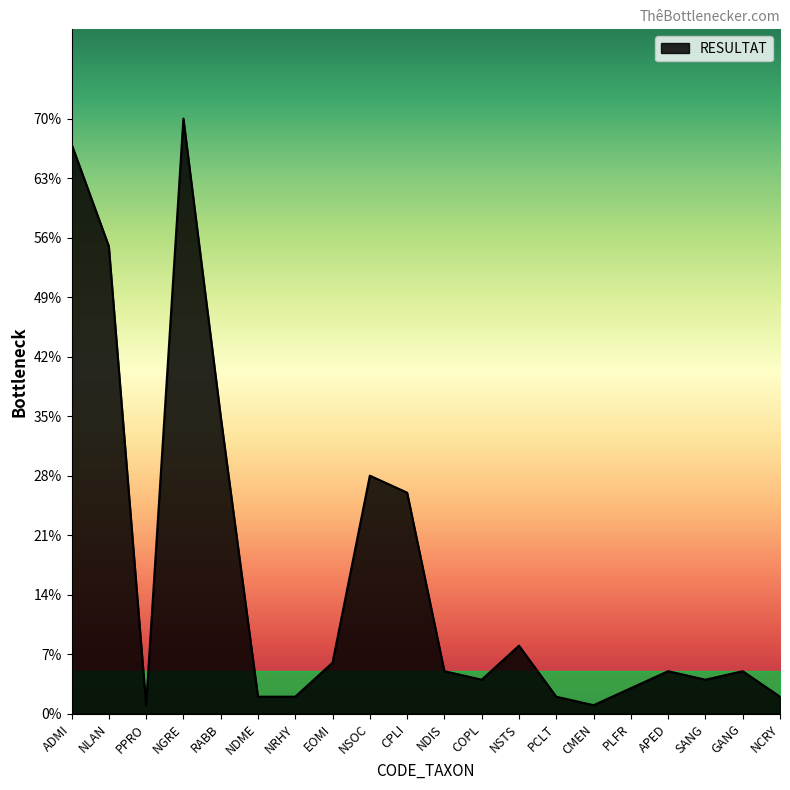

Does the chart display data point markers on the line(s)?

No